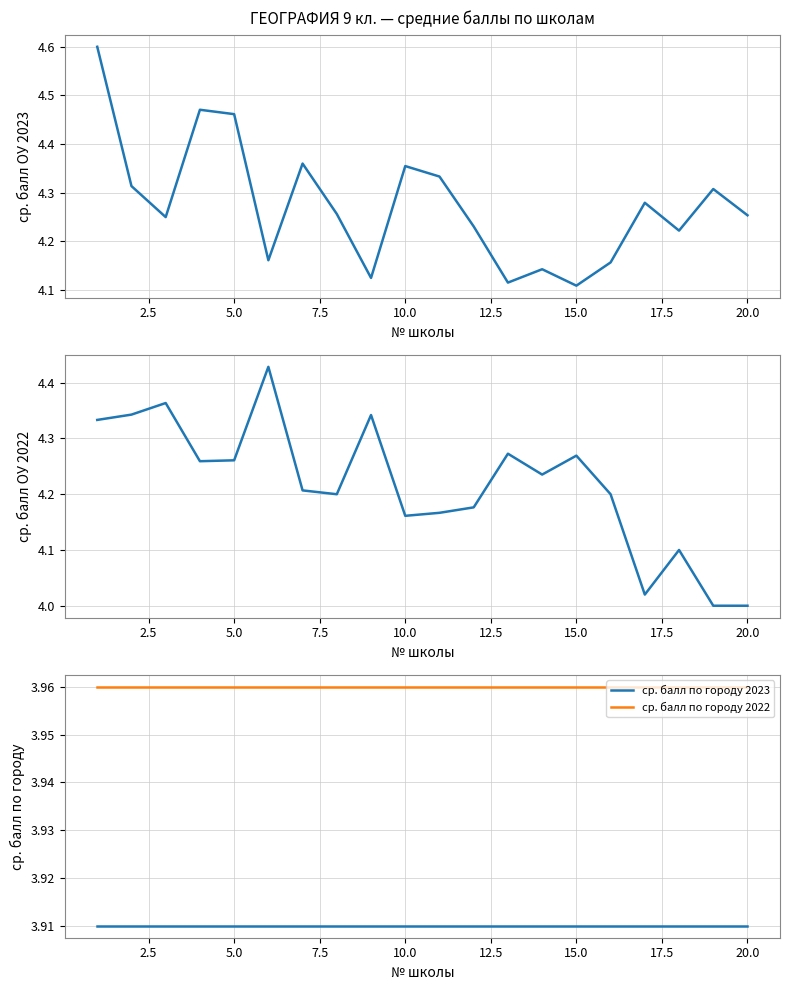

What are all the series names shown in the legend?

ср. балл ОУ 2023, ср. балл ОУ 2022, ср. балл по городу 2023, ср. балл по городу 2022